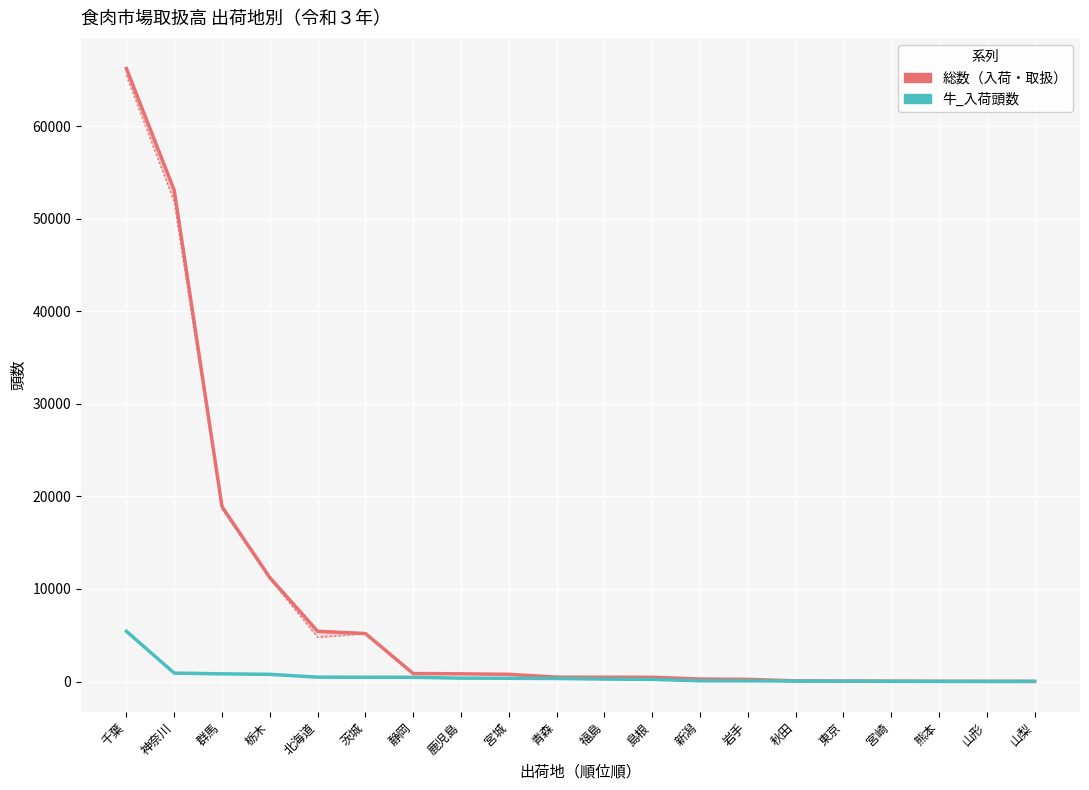

At how many categories does at least one series exceed 5782?

4